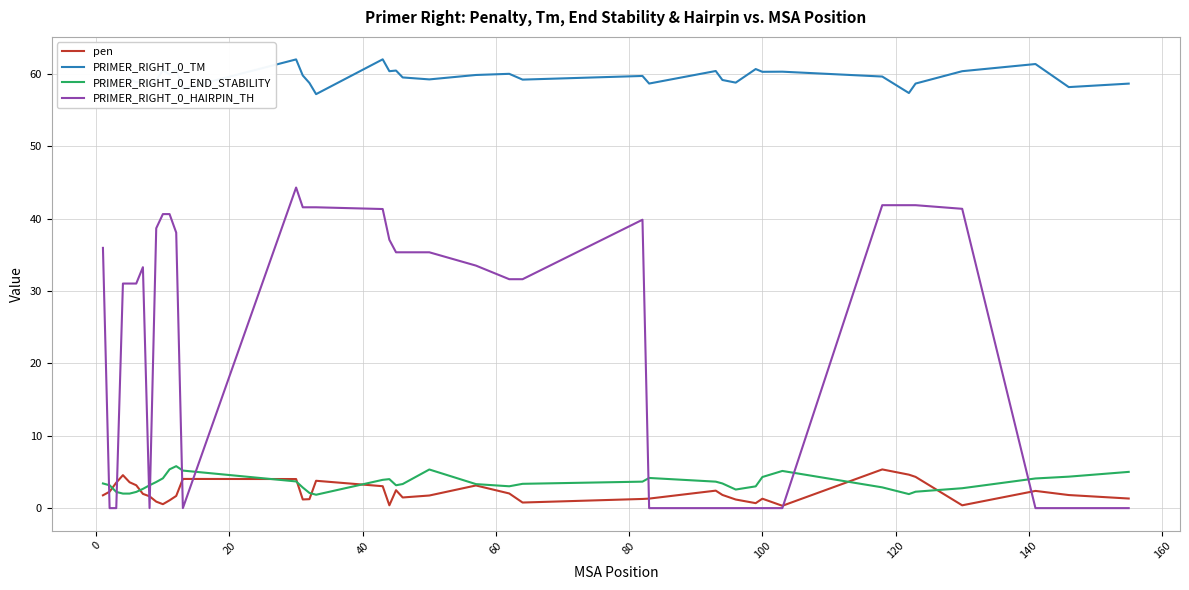

True or false: pen and PRIMER_RIGHT_0_HAIRPIN_TH intersect in this chart.

True